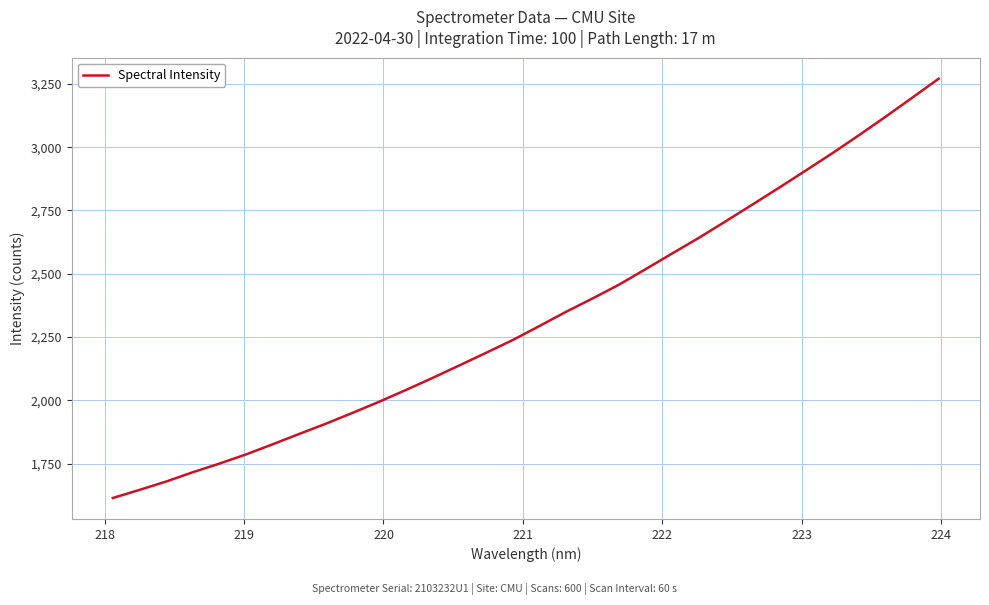

What is the difference between the maximum and second lowest values?

1624.2